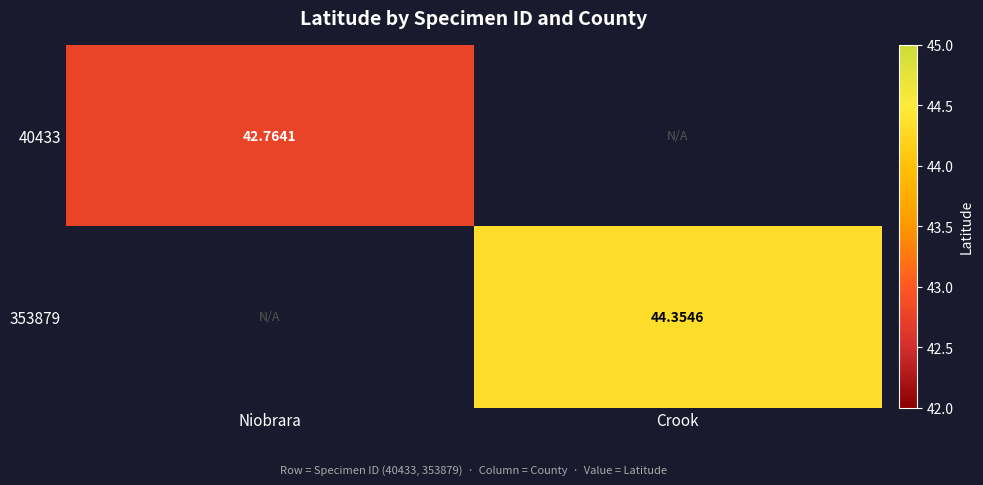

Is the value of 353879 at Crook greater than the value of 40433 at Niobrara?

Yes